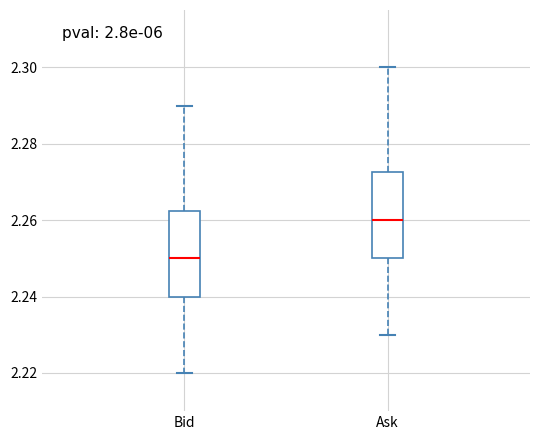

Reading left to right, transcribe this box plot: for each box, give where its median line is, the range the box spans, and where its two whiskers end, as read against the y-axis. The values are not printed on the chart, so give them approximately, as read against the axis.

Bid: median 2.250, box 2.240 to 2.262, whiskers 2.220 to 2.290
Ask: median 2.260, box 2.250 to 2.272, whiskers 2.230 to 2.300